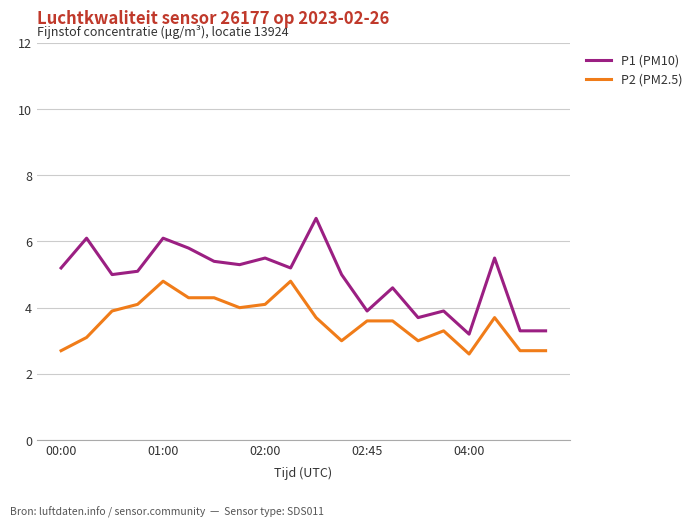

What is the average value of the P2 (PM2.5) series?

3.6